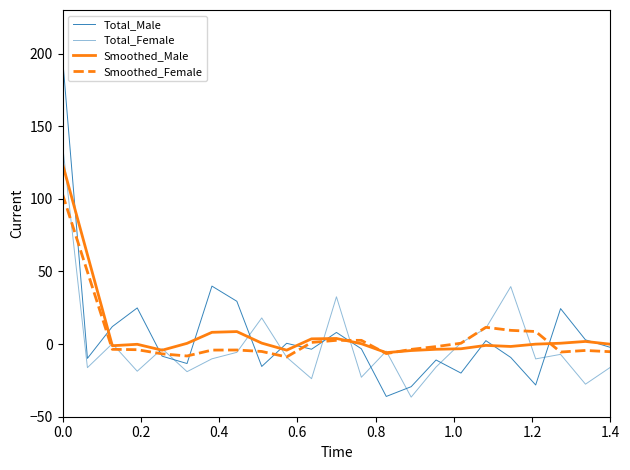

Rank the series by their average value, from lowest to highest.

Total_Female, Smoothed_Female, Total_Male, Smoothed_Male